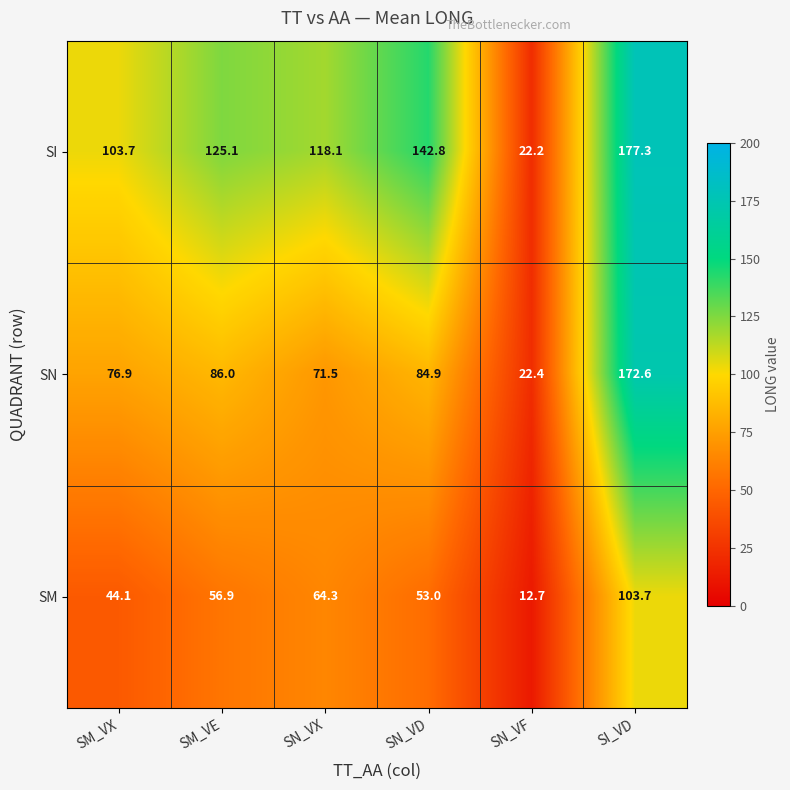

What is the average value of the SM series?

55.8